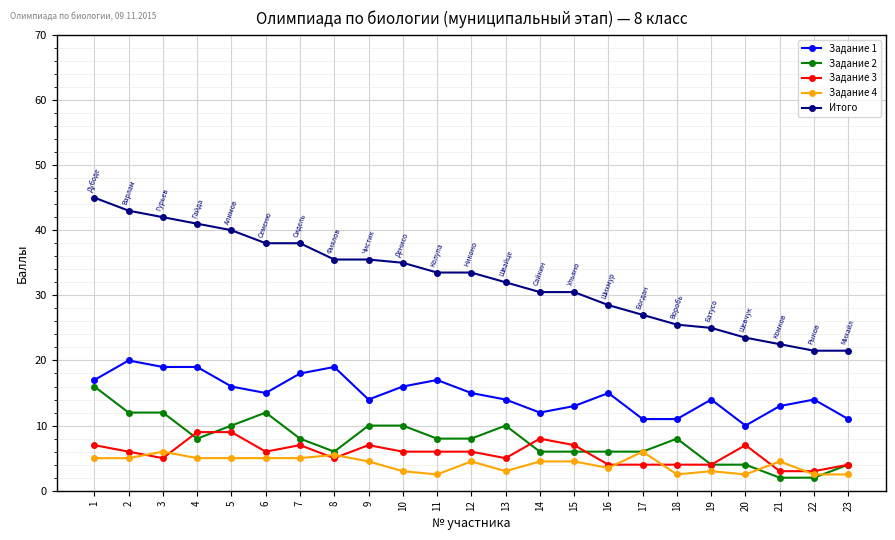

What is the average value of the Задание 4 series?

4.1